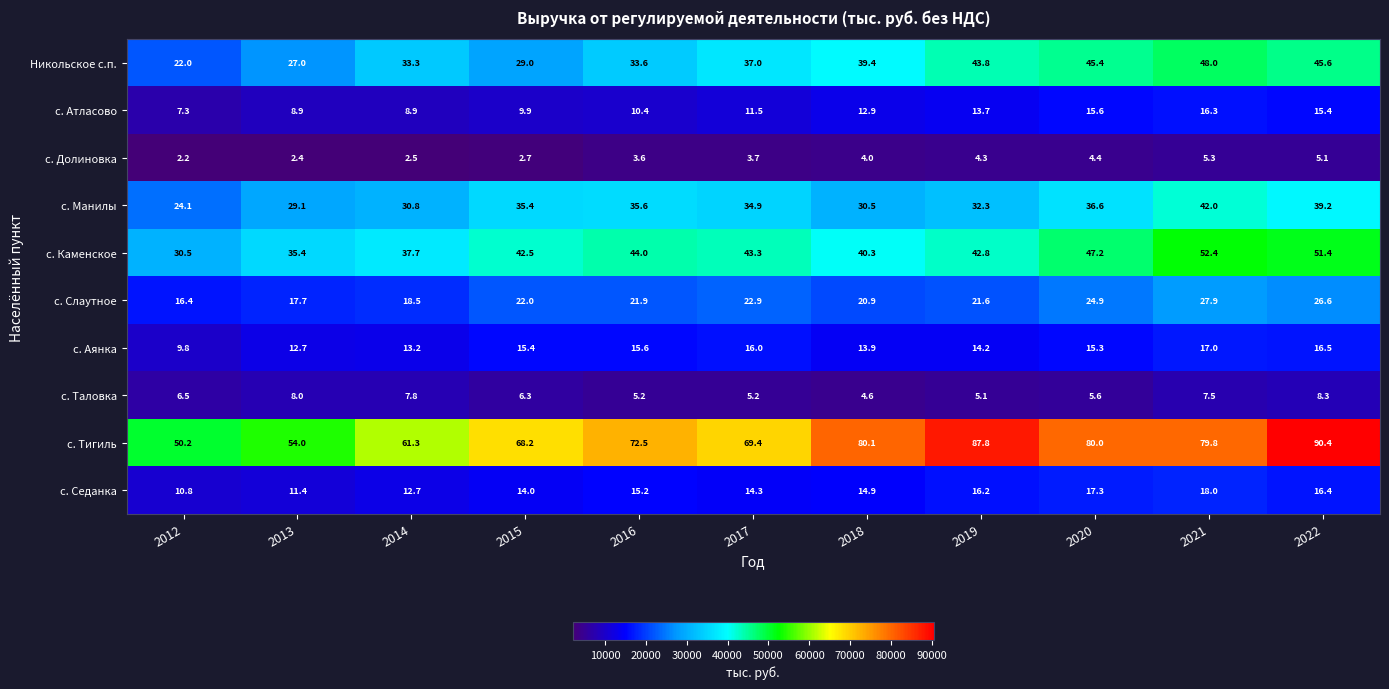

At which category is the sum across all series the highest?

2022